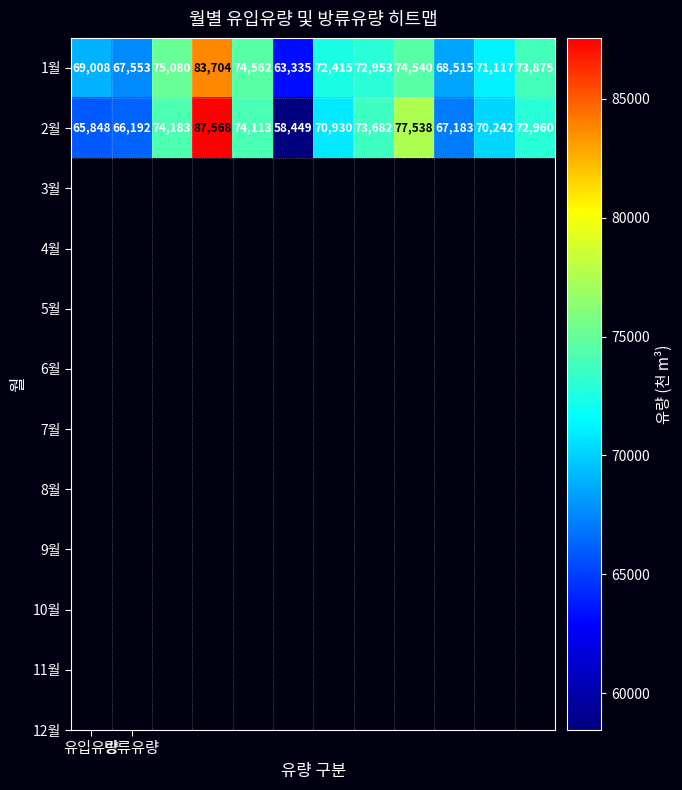

List the series in order of their overall mean, lowest first.

2월, 1월